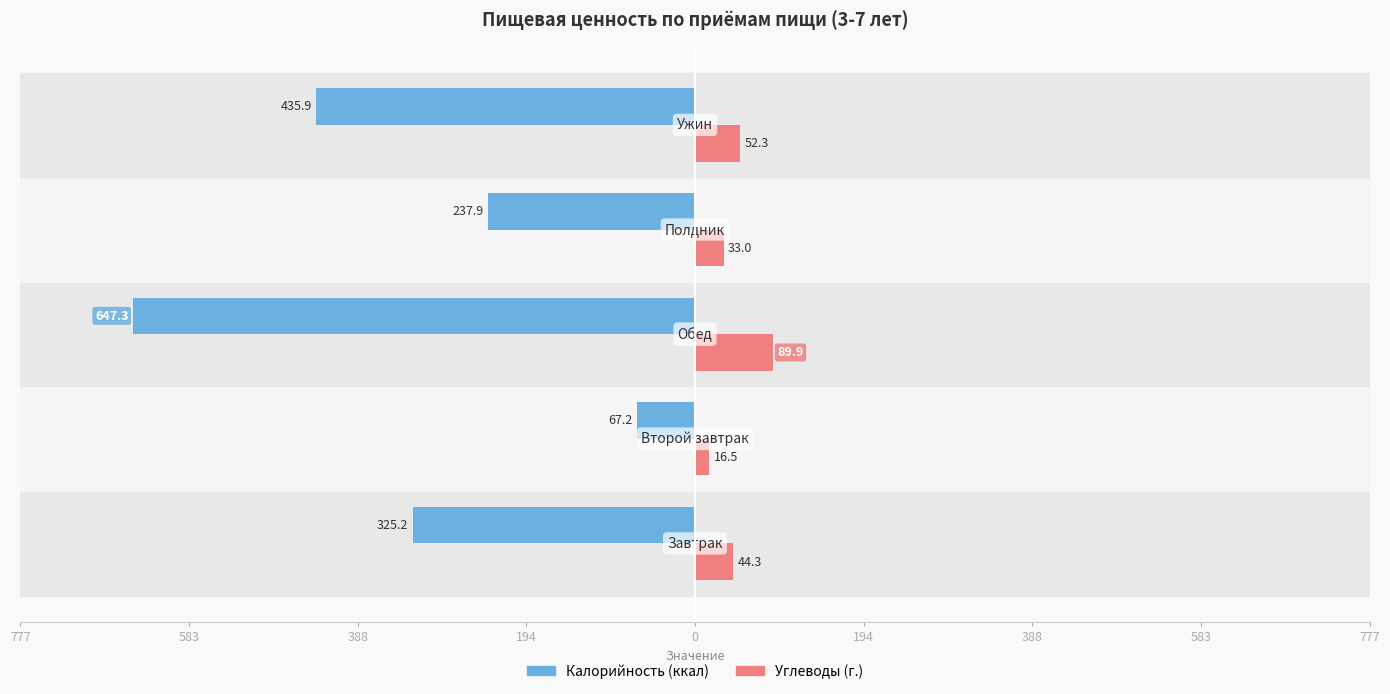

What are all the series names shown in the legend?

Калорийность (ккал), Углеводы (г.)